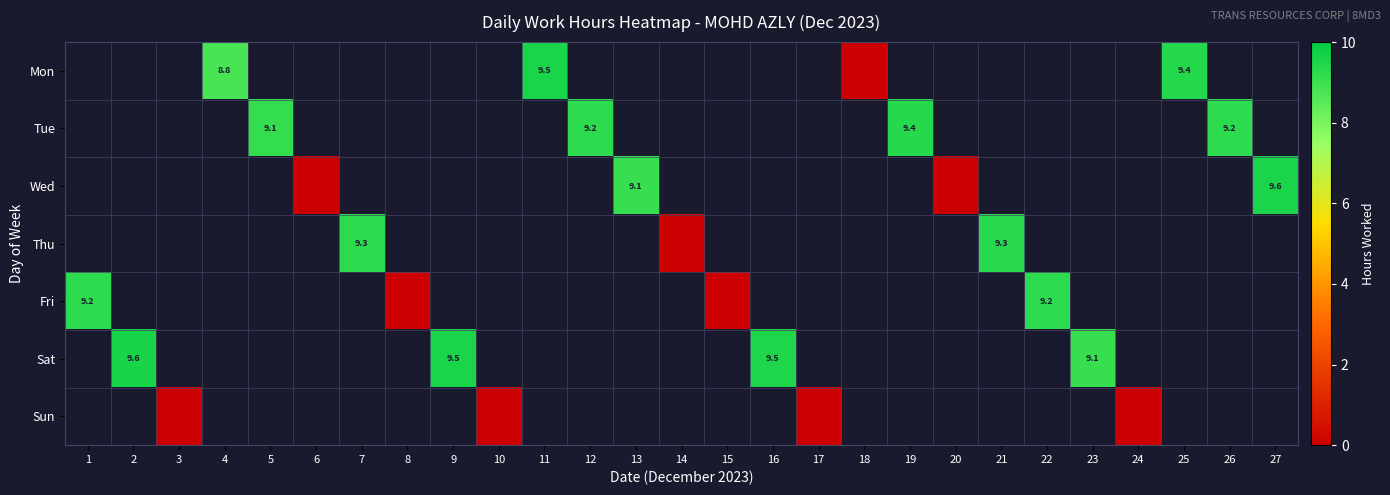

At which label does Thu first exceed 0?

7